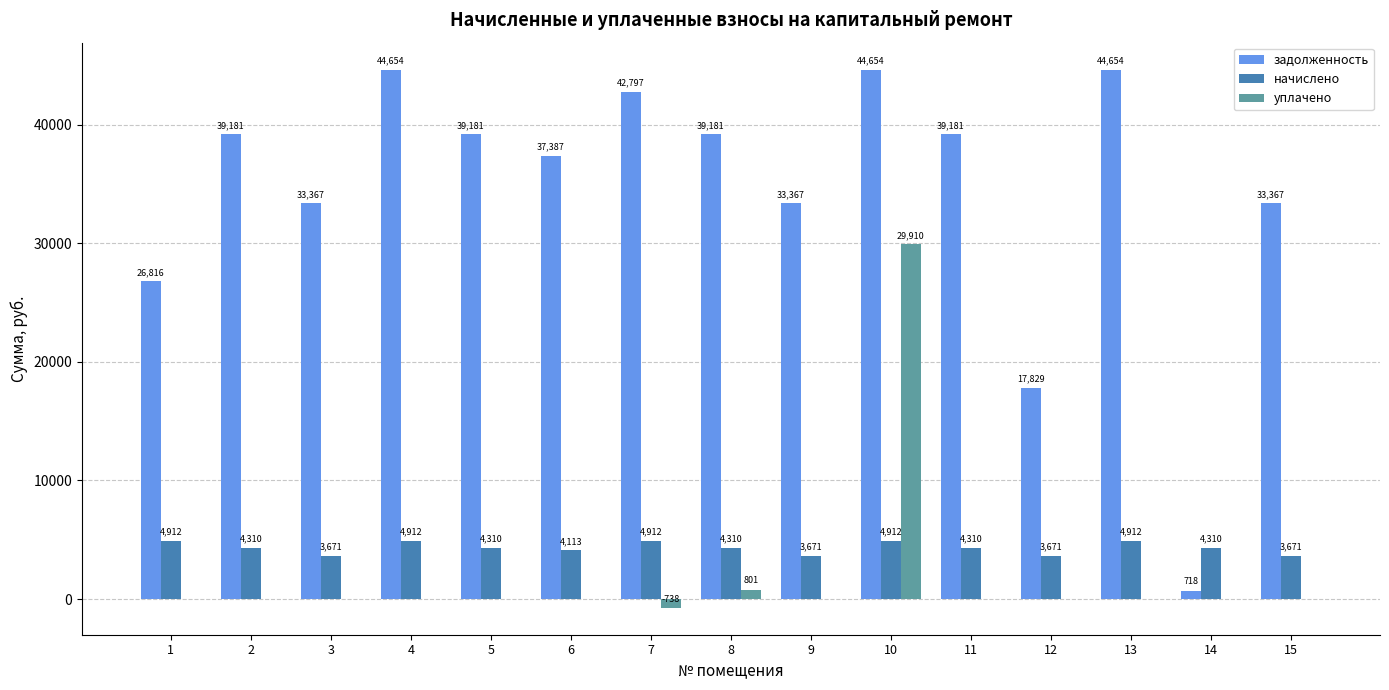

The value of начислено at 5 is 4310.3. True or false?

True